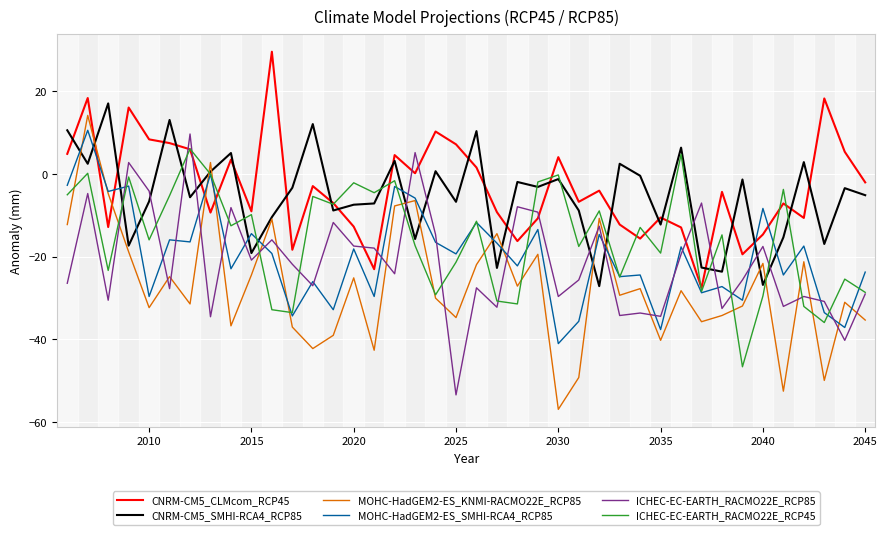

What is the maximum value for ICHEC-EC-EARTH_RACMO22E_RCP85?

9.7